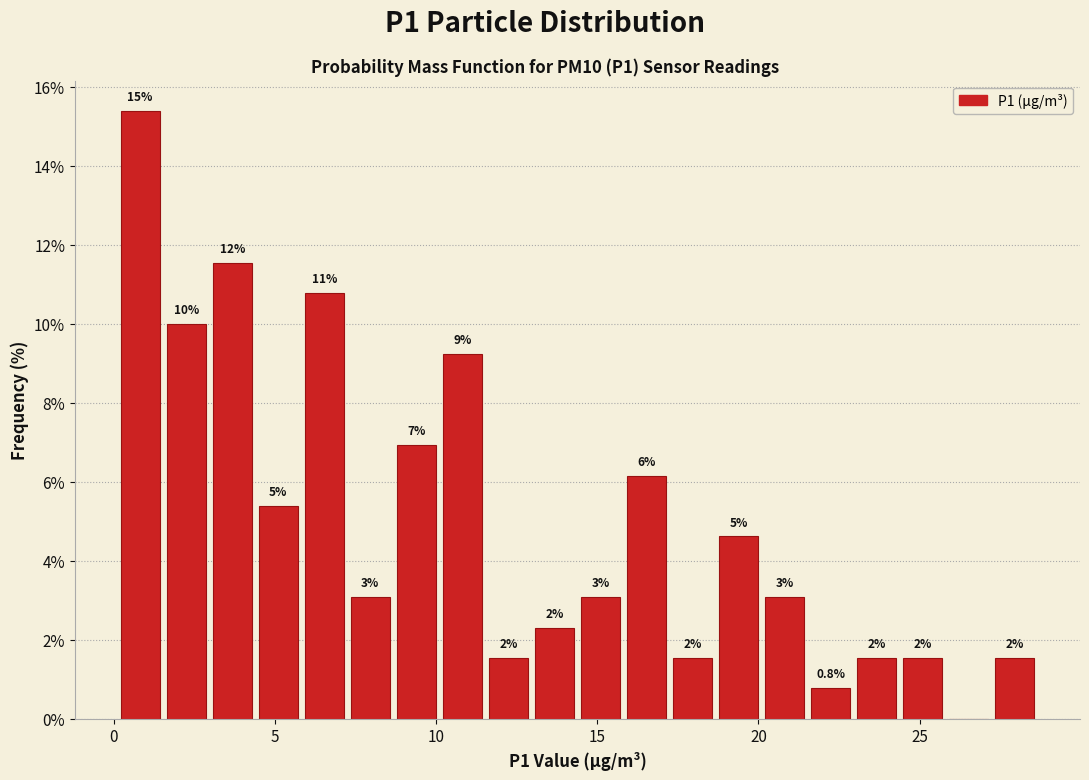

Around what value on the x-axis is the tallest bar? Give the approximate position of its centre, as read against the axis.

1.0